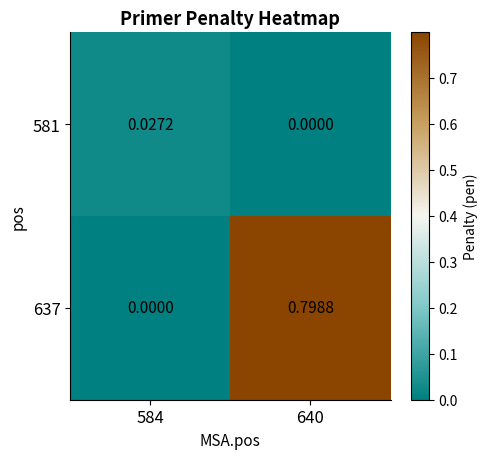

Is the value of 637 at 640 greater than the value of 581 at 584?

Yes